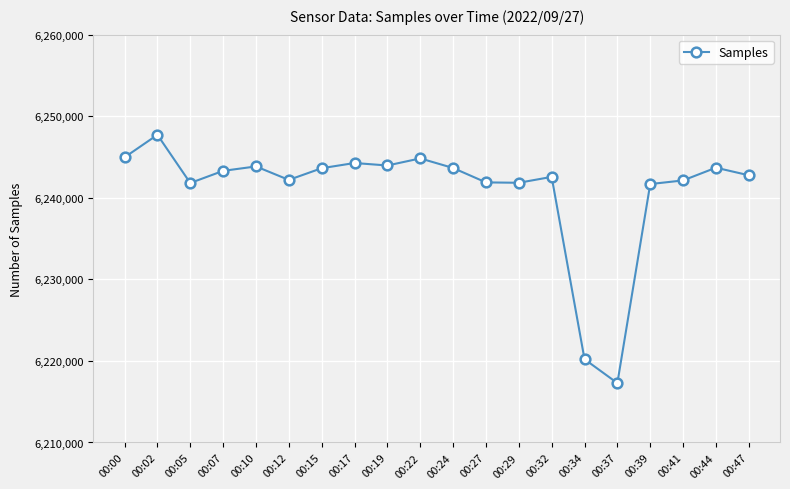

How many data points does each series have?

20